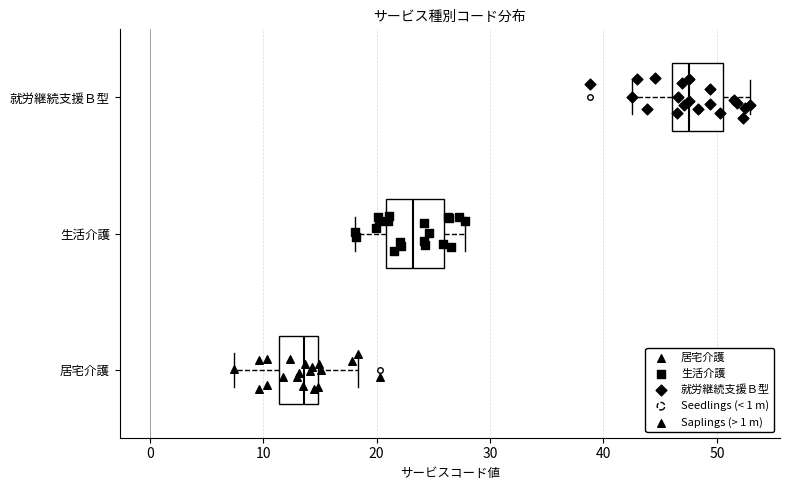

Which box has the furthest to the right median line?

就労継続支援Ｂ型